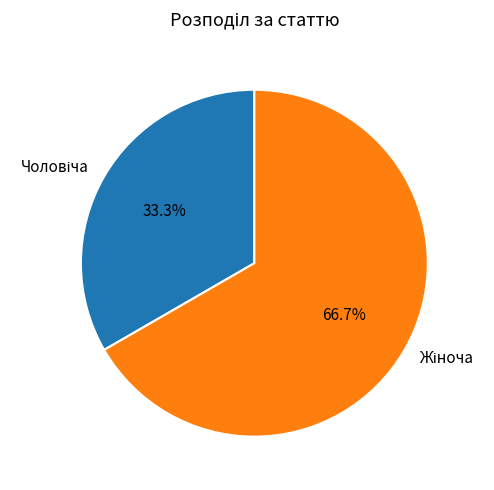

Does any single category account for the majority?

Yes